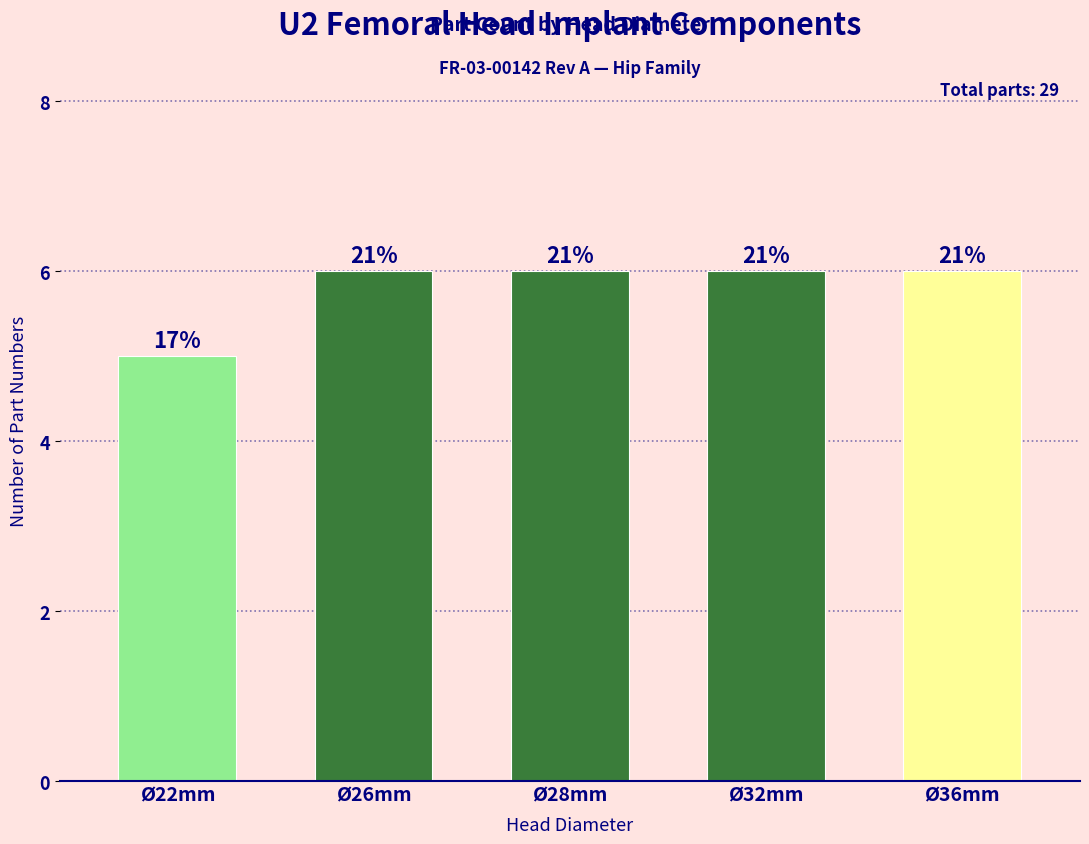

The chart shows a value of 2 at Ø26mm. True or false?

False